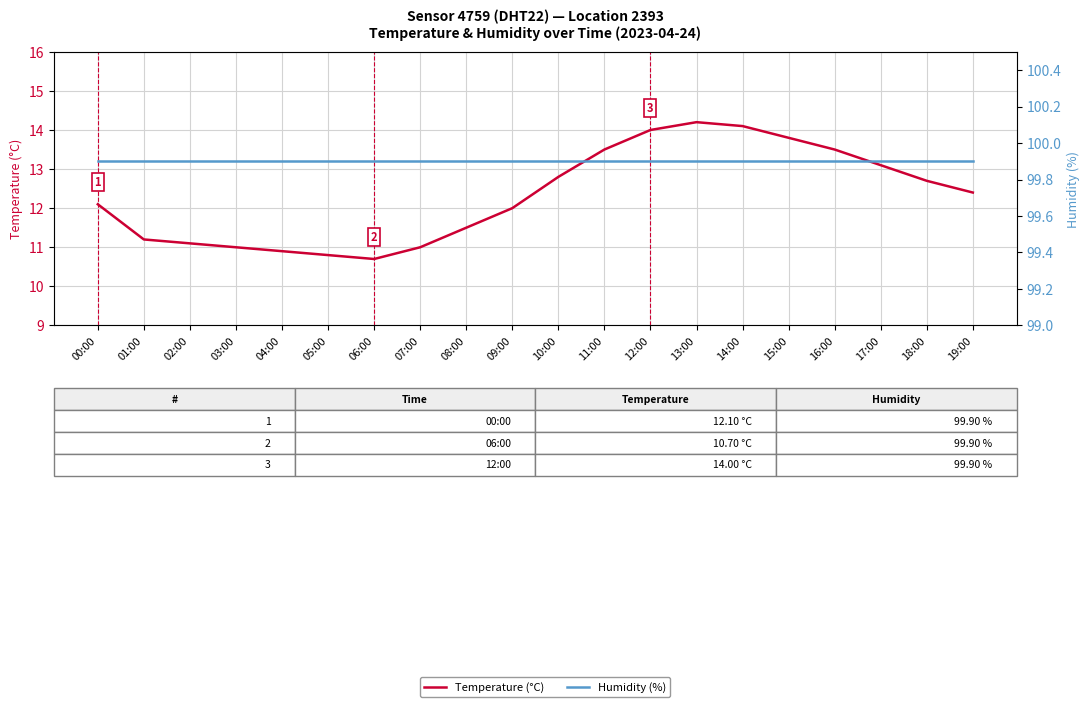

Between 11:00 and 19:00, which series saw the biggest shift?

Temperature (°C)